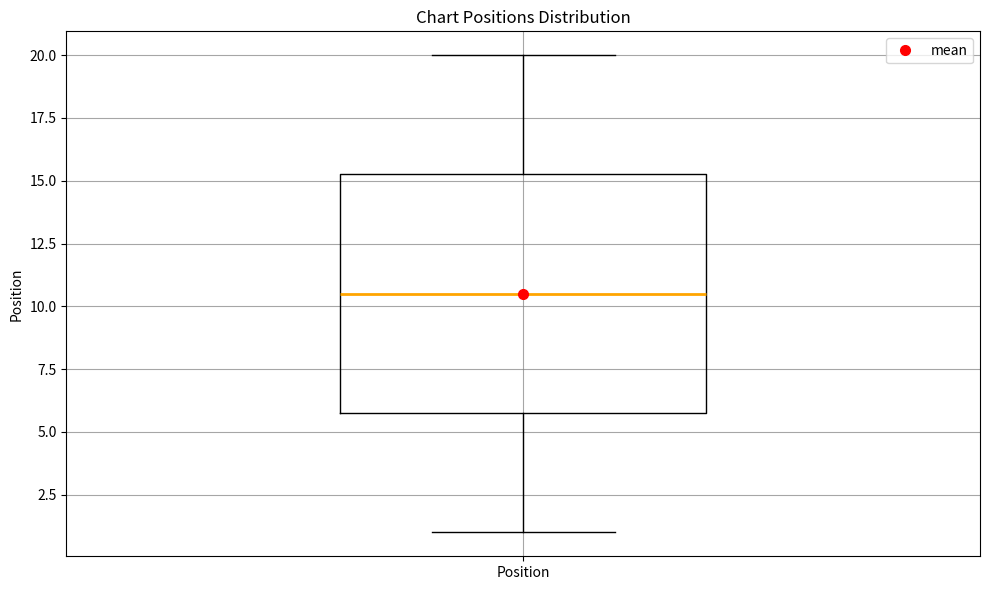

Where does the upper whisker of the box for Position end on the y-axis? The values are not printed on the chart, so give them approximately, as read against the axis.

20.0